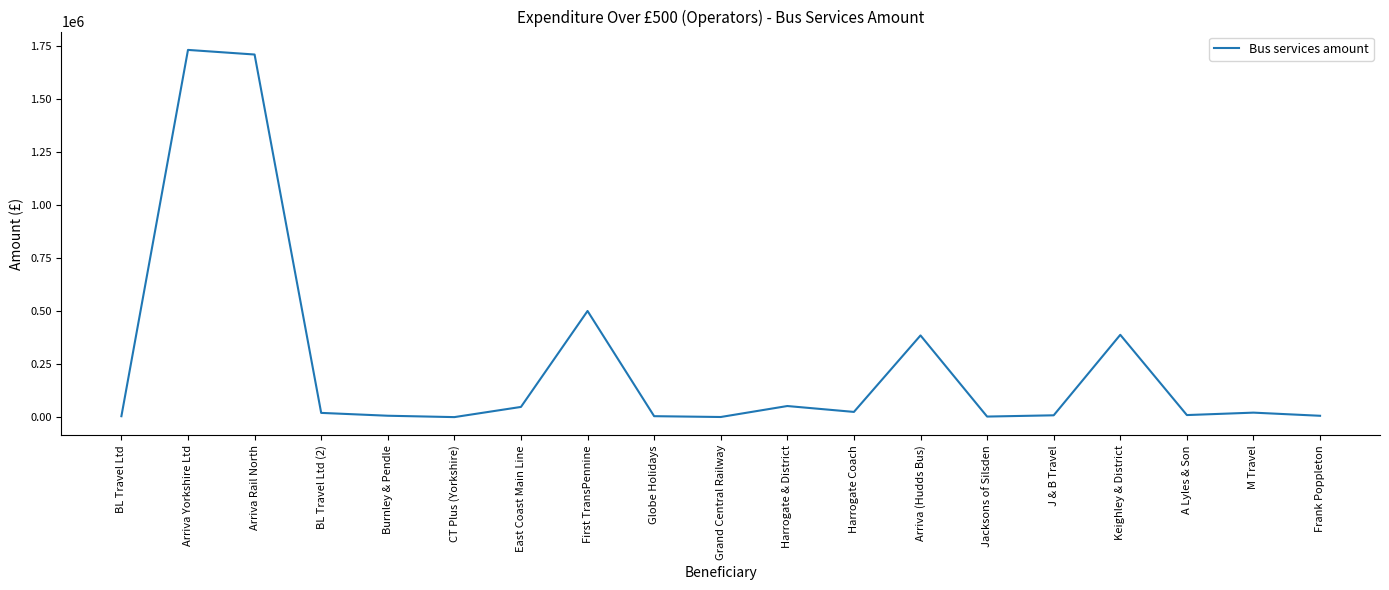

What value does the data have at Arriva Rail North?

1711838.0